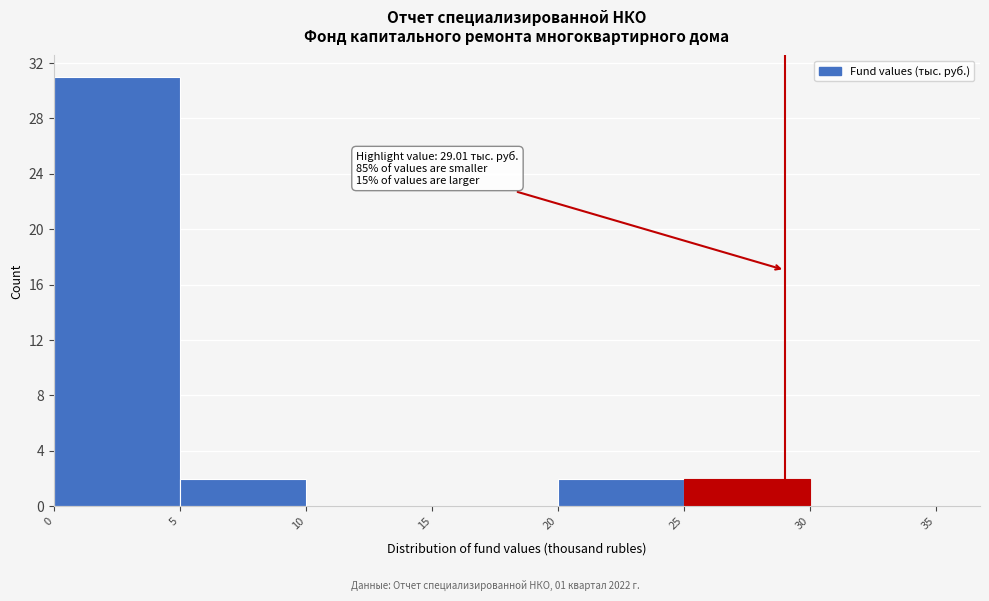

Which range on the x-axis has the tallest bar?

0 to 5